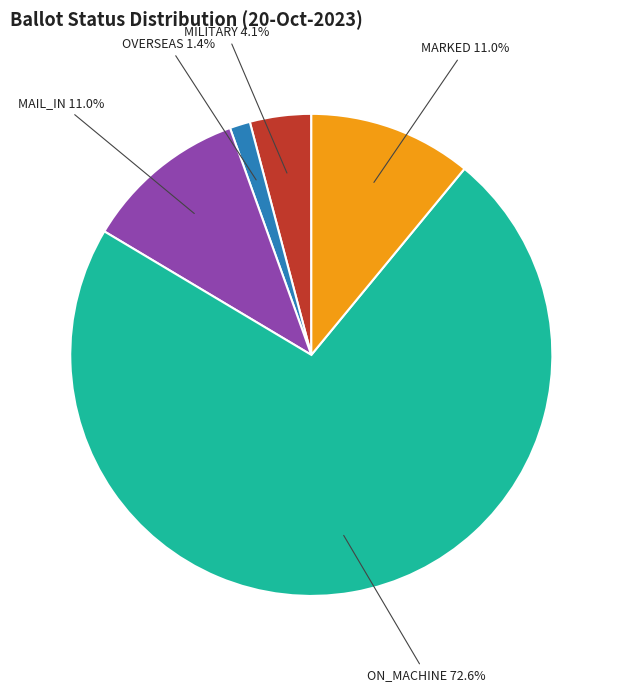

How many segments does this pie chart have?

5